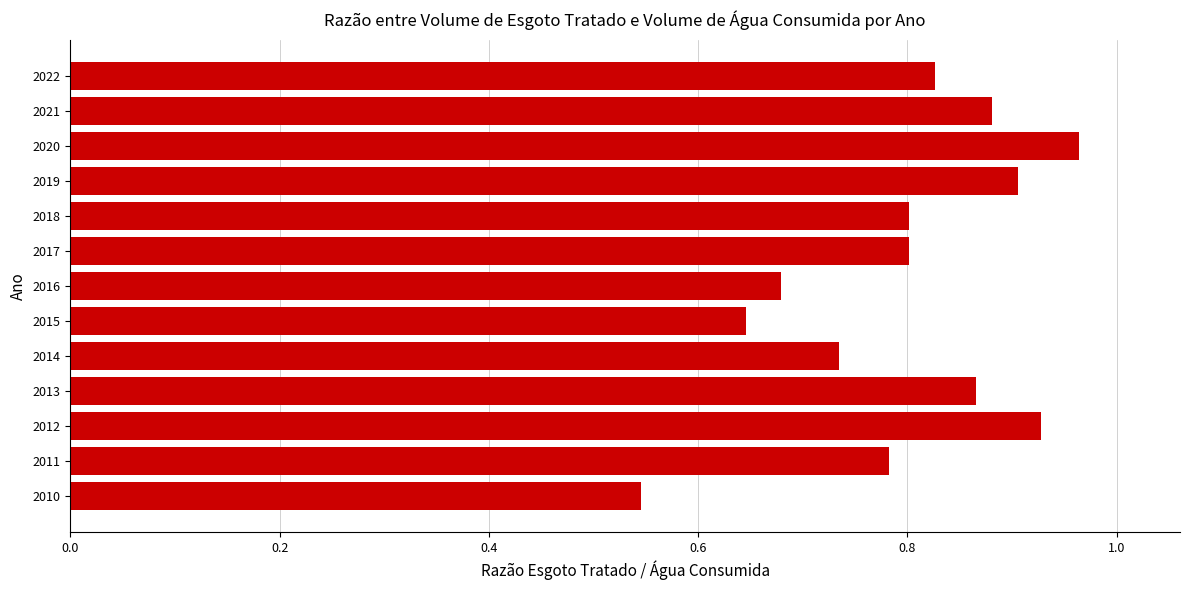

Are the bars horizontal?

Yes